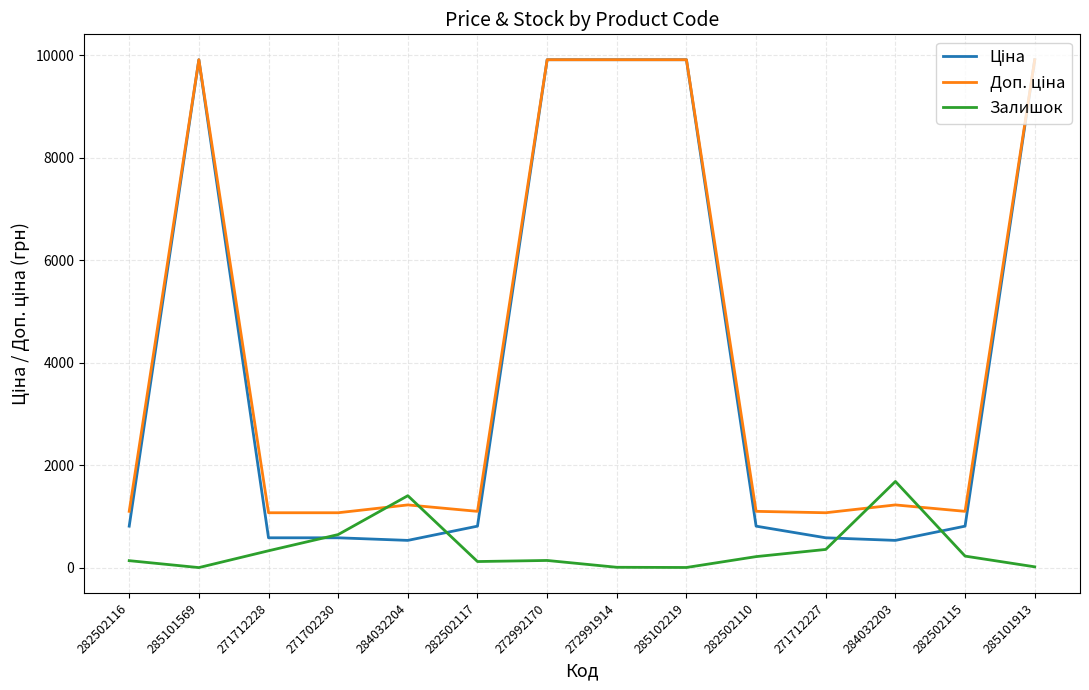

How many values in the Залишок series are below 219?

7